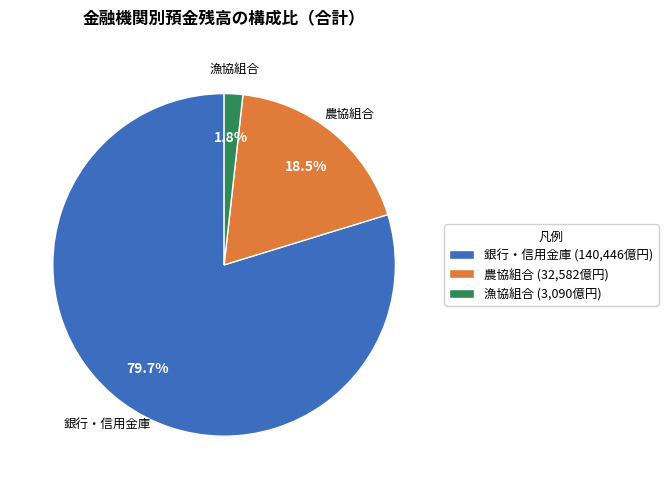

Which category has the biggest portion of the pie?

銀行・信用金庫 (140,446億円)